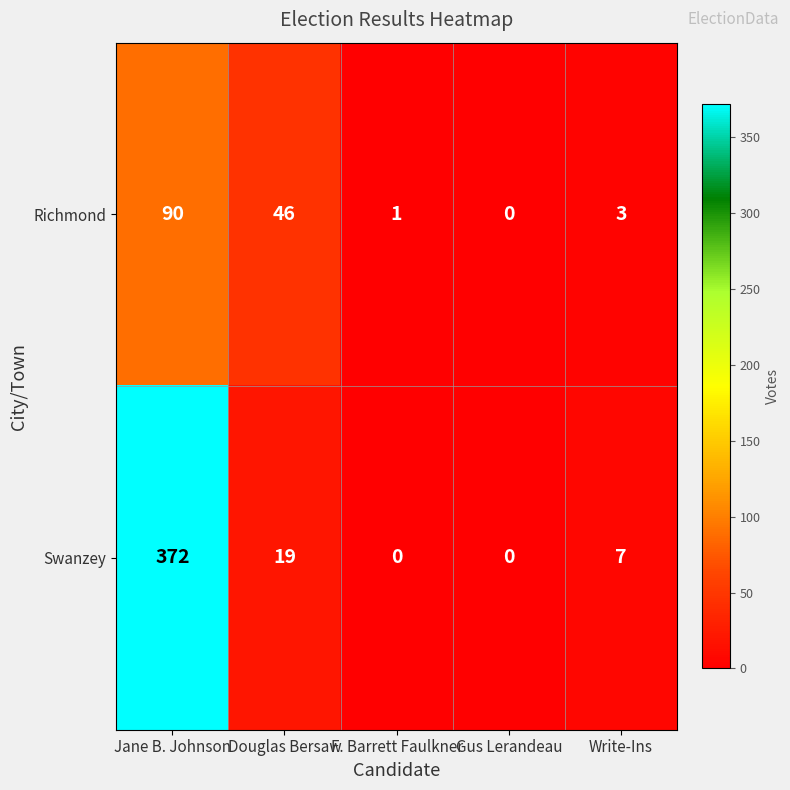

Reading right to left, what are all the values shown in this chart?

Richmond: Write-Ins=3	Gus Lerandeau=0	F. Barrett Faulkner=1	Douglas Bersaw=46	Jane B. Johnson=90
Swanzey: Write-Ins=7	Gus Lerandeau=0	F. Barrett Faulkner=0	Douglas Bersaw=19	Jane B. Johnson=372